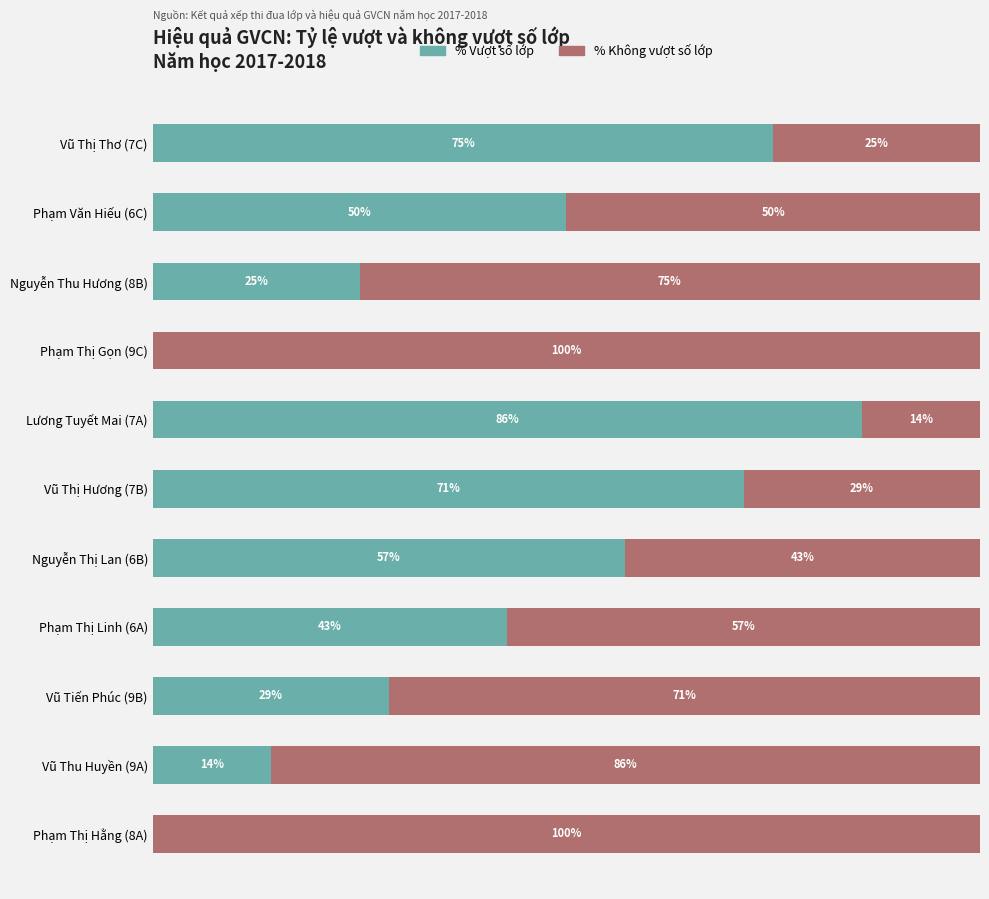

Where is % Vượt số lớp nearest to the value 42?

Phạm Thị Linh (6A)